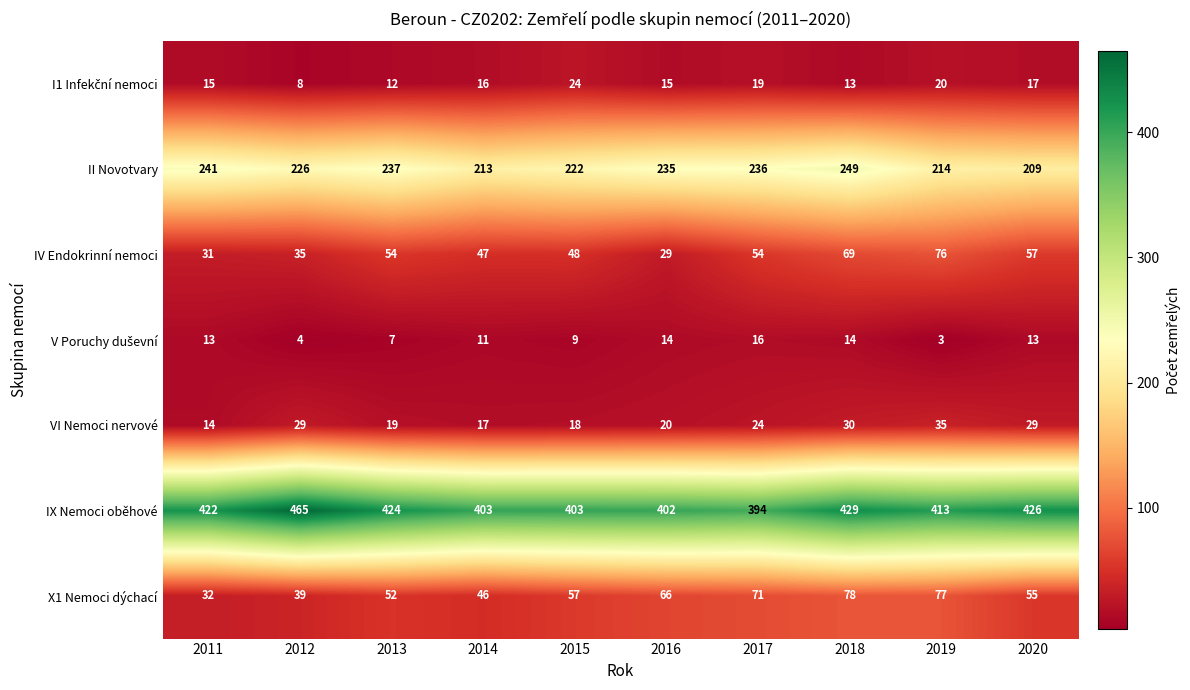

Count the number of categories in the chart.

10